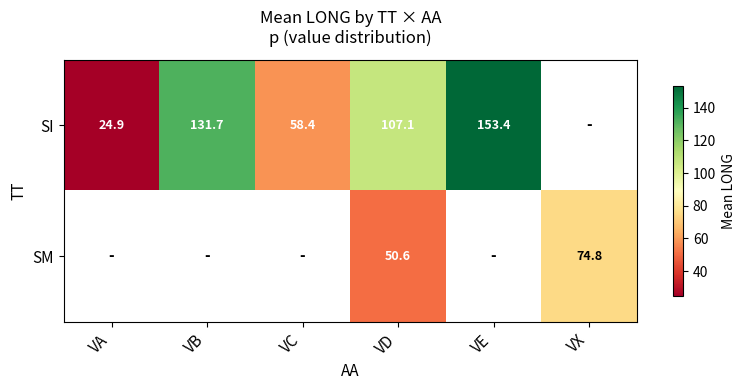

Is the value of SI at VD greater than the value of SM at VD?

Yes